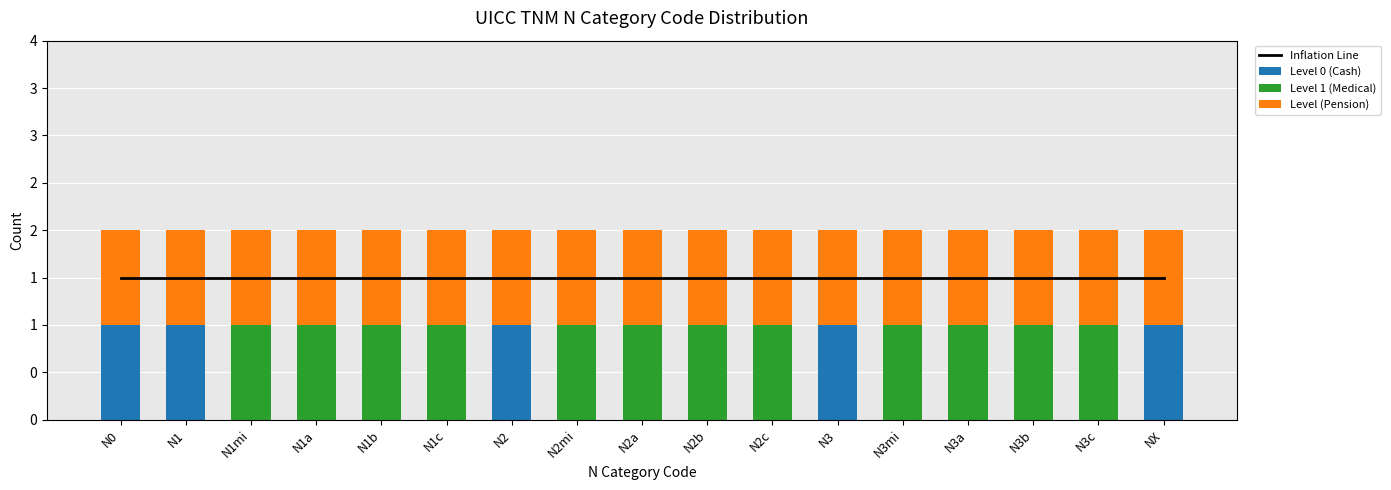

What is the total value across all series at N2c?

3.5